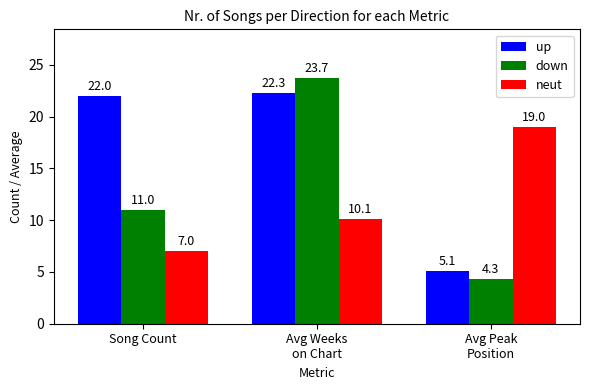

Rank the series by their maximum value, from highest to lowest.

down, up, neut